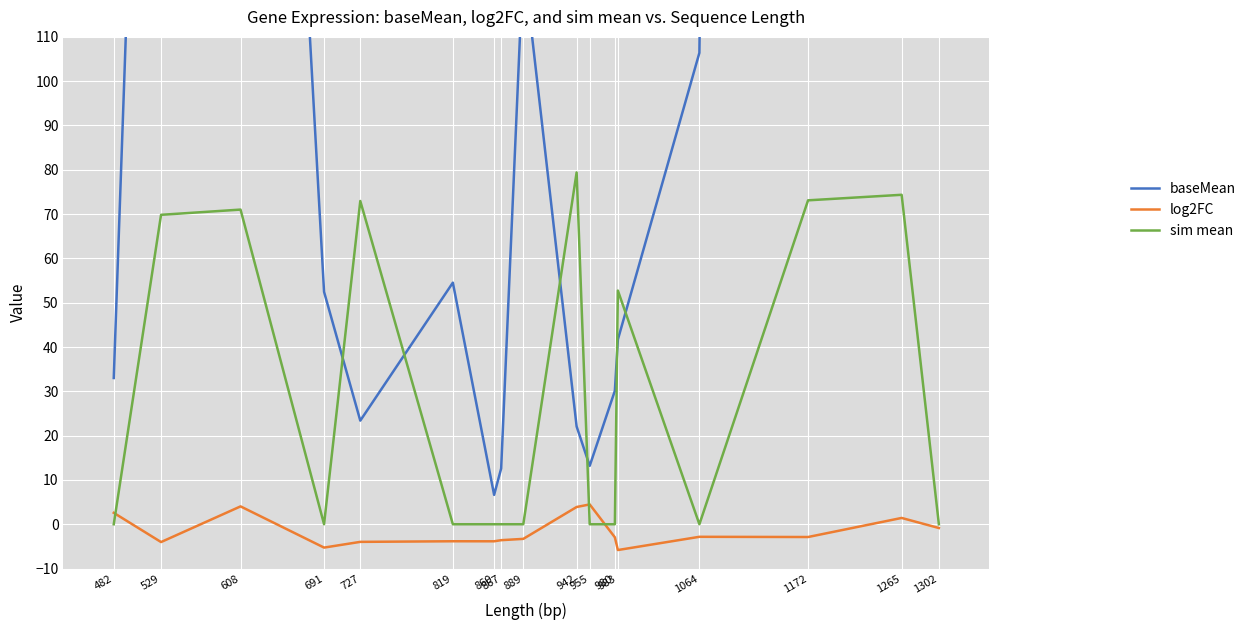

True or false: baseMean has a value of 1975.7 at 1172.

True